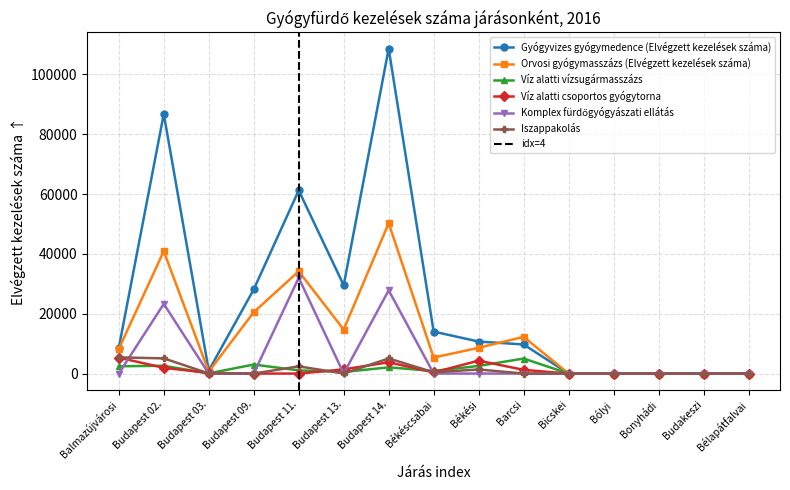

Between Balmazújvárosi and Budapest 02., which series saw the biggest shift?

Gyógyvizes gyógymedence (Elvégzett kezelések száma)